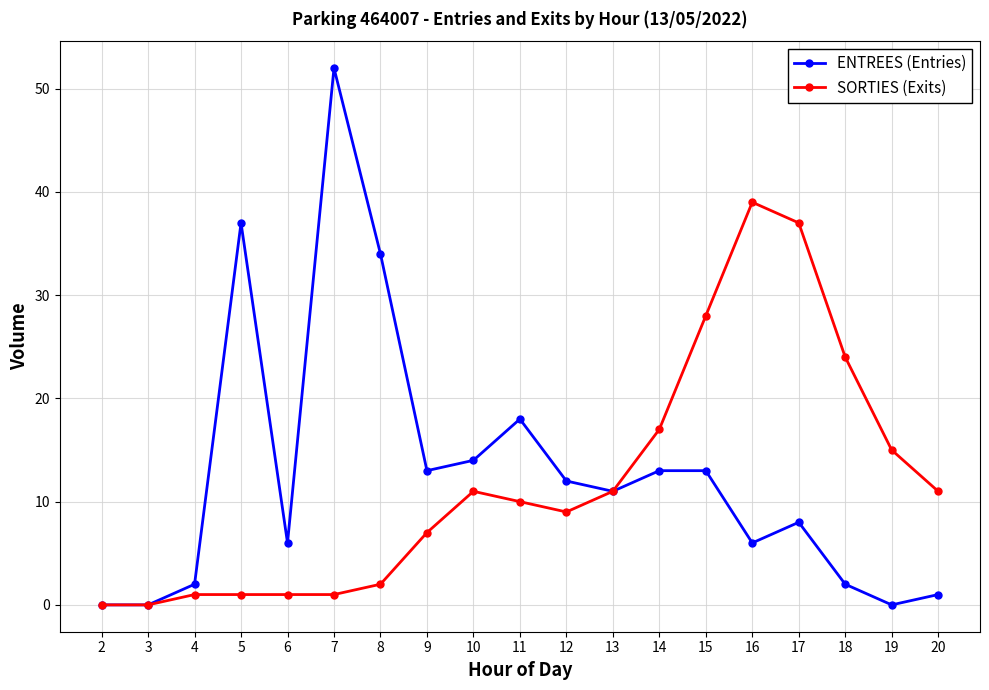

Which series has the widest spread of values?

ENTREES (Entries)